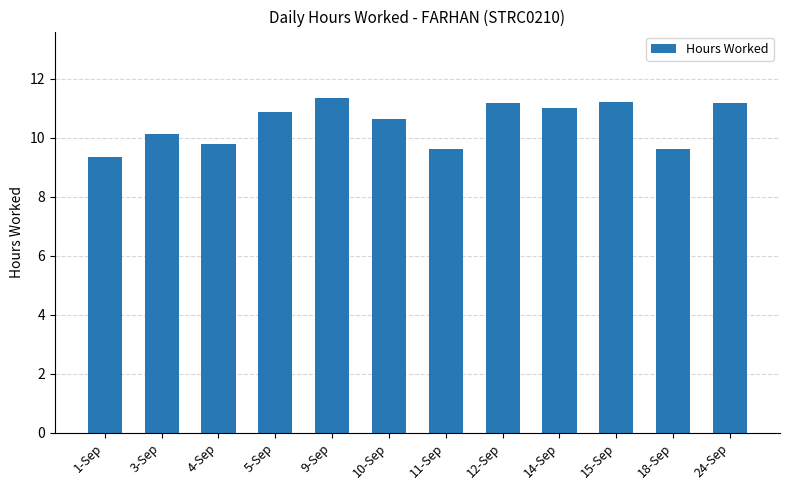

What position from the left is 14-Sep?

9